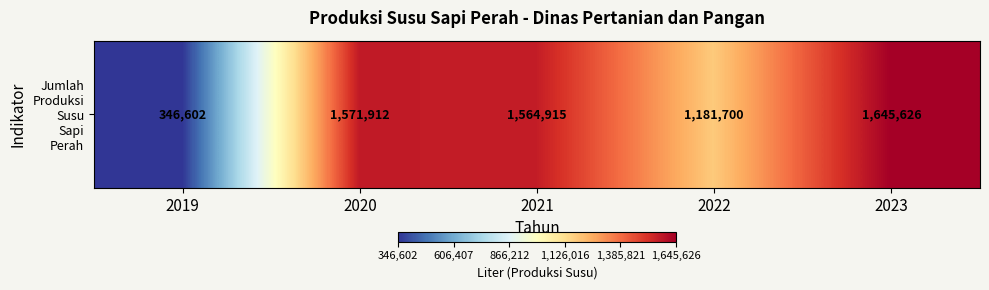

What is the approximate value at 2020?

1571912